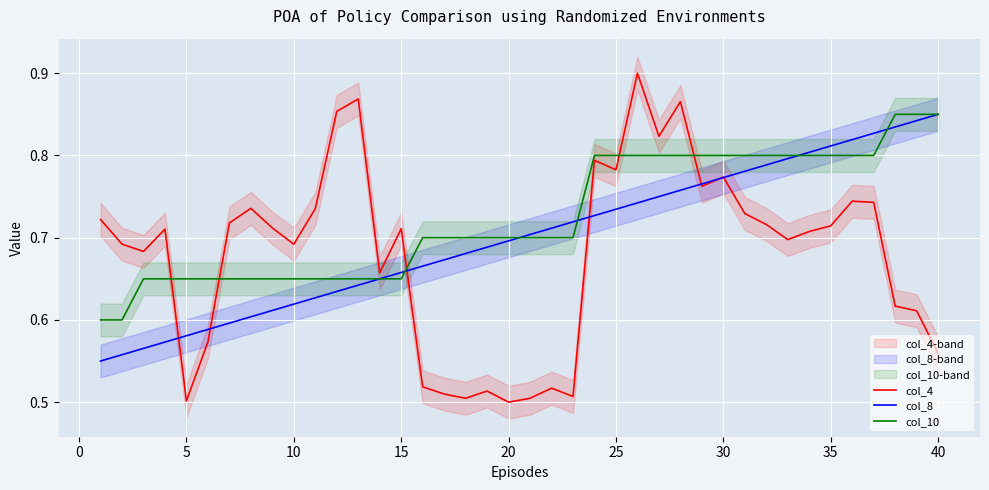

How many lines are shown in the chart?

3